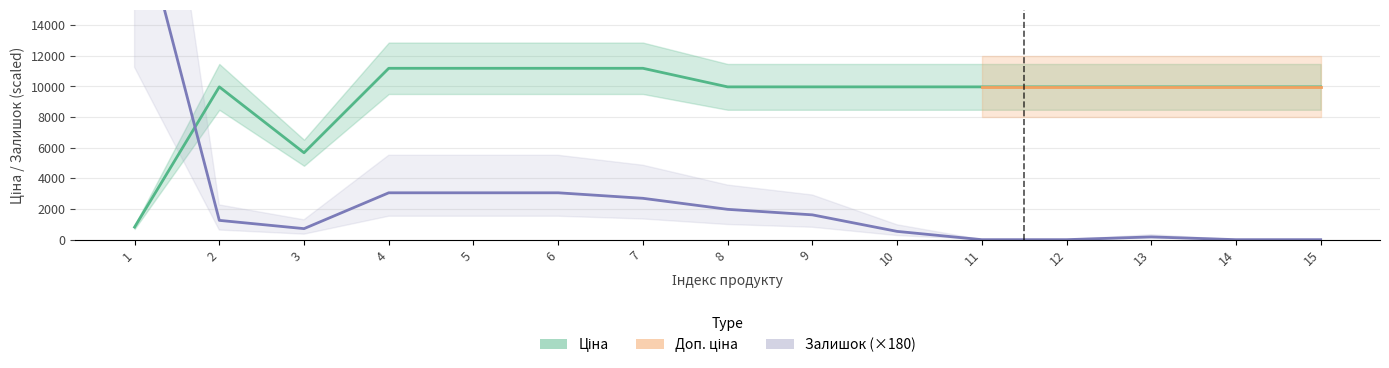

What is the maximum value shown in the chart?

22500.0